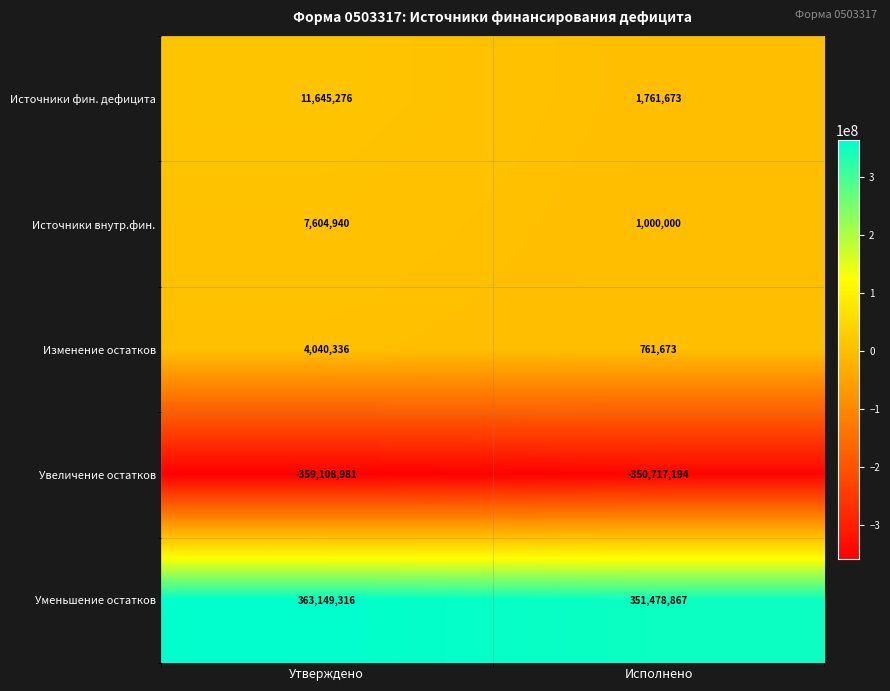

What is the difference between the Изменение остатков values at Исполнено and Утверждено?

3278663